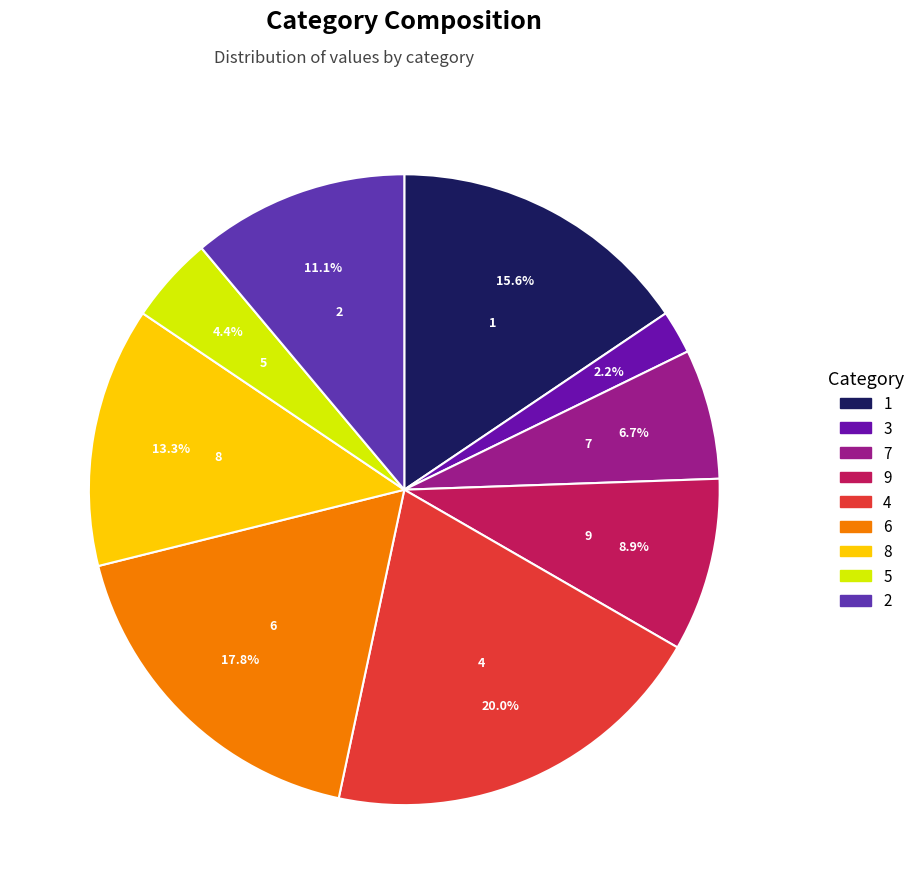

What percentage is the 1 slice, to the nearest percent?

16%